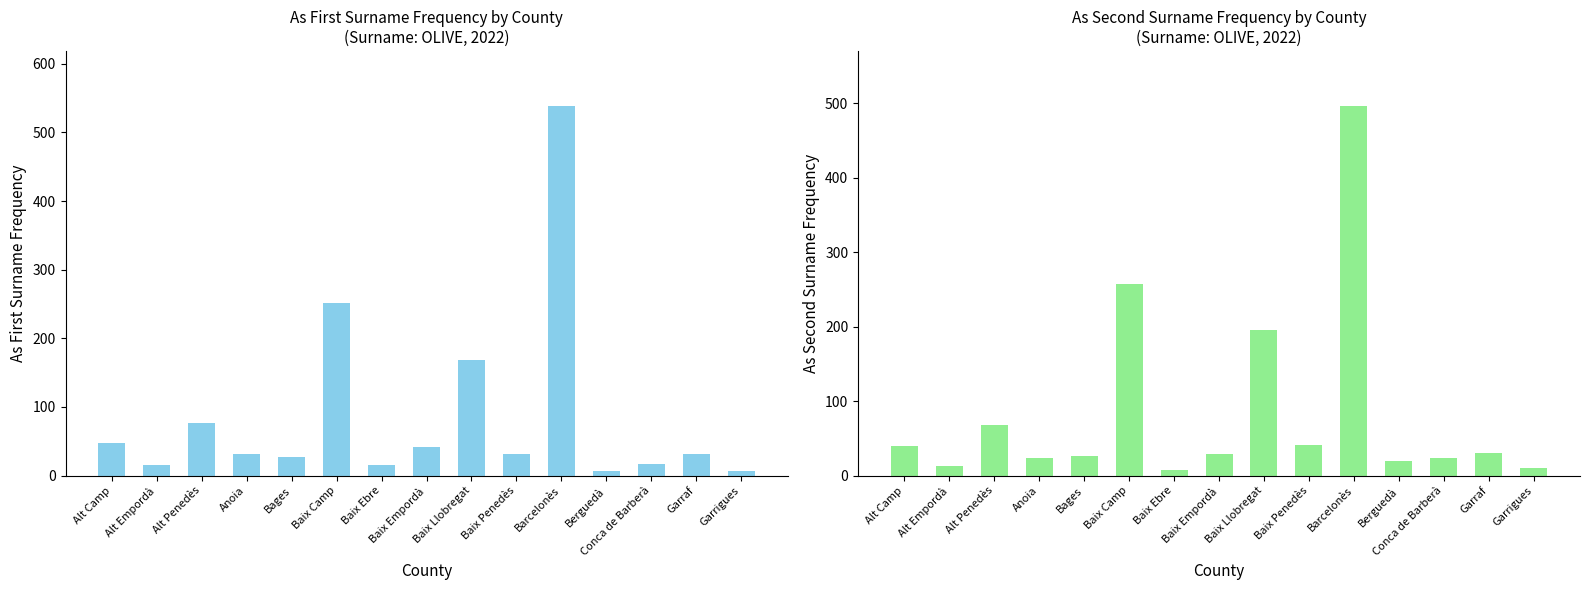

Is the value of As first surname. Frequency at Bages greater than the value of As second surname. Frequency at Garrigues?

Yes